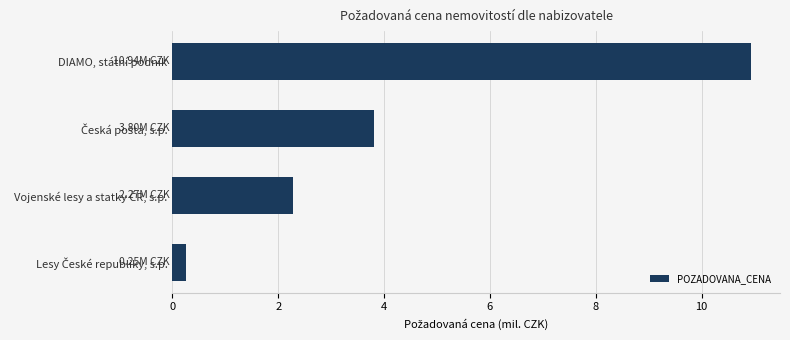

What is the sum of all values?

17.3